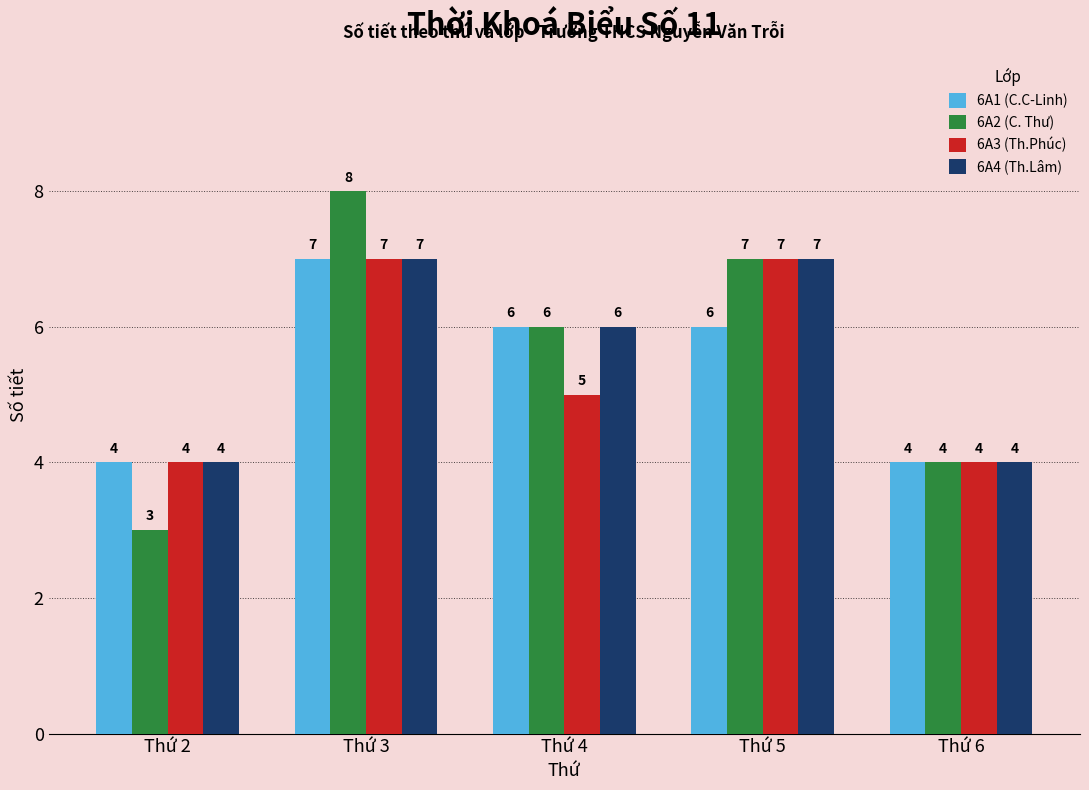

What is the value of the 6A2 (C. Thư) bar at the 3rd from the left?

6